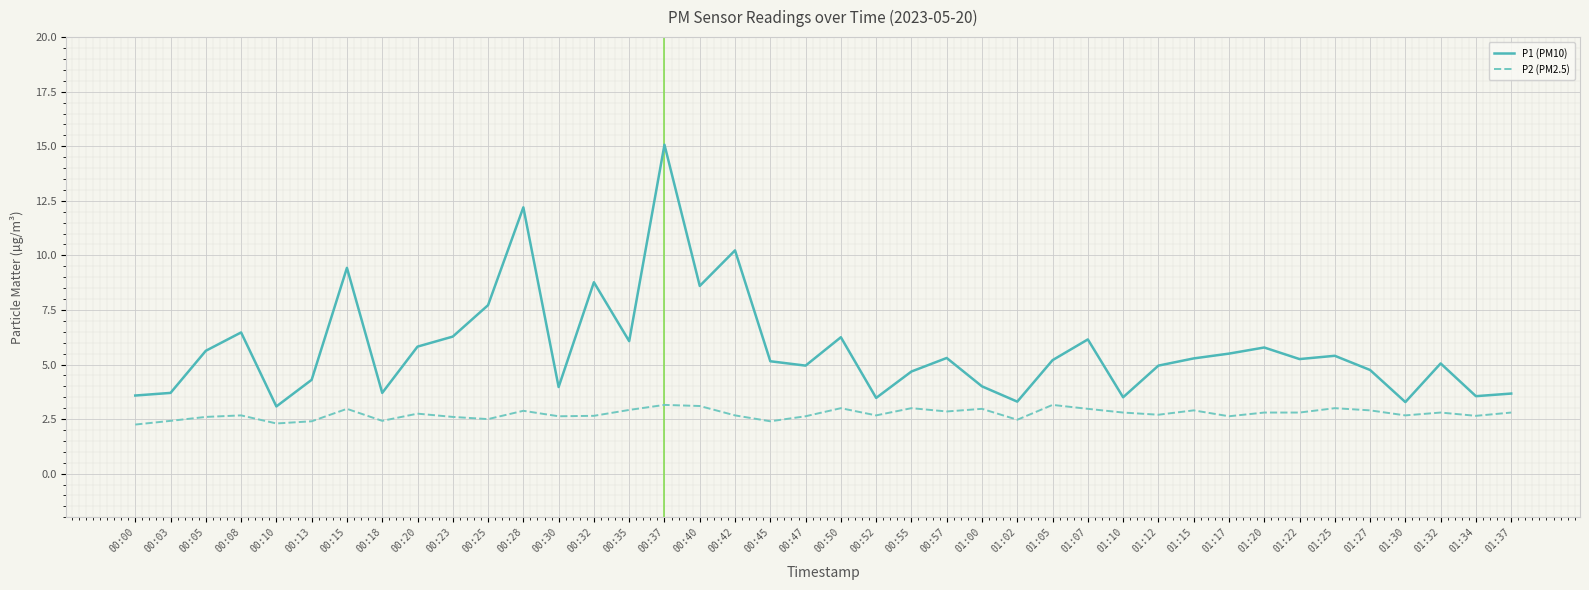

In P1 (PM10), how many points are higher than both neighbors (excluding endpoints)?

12